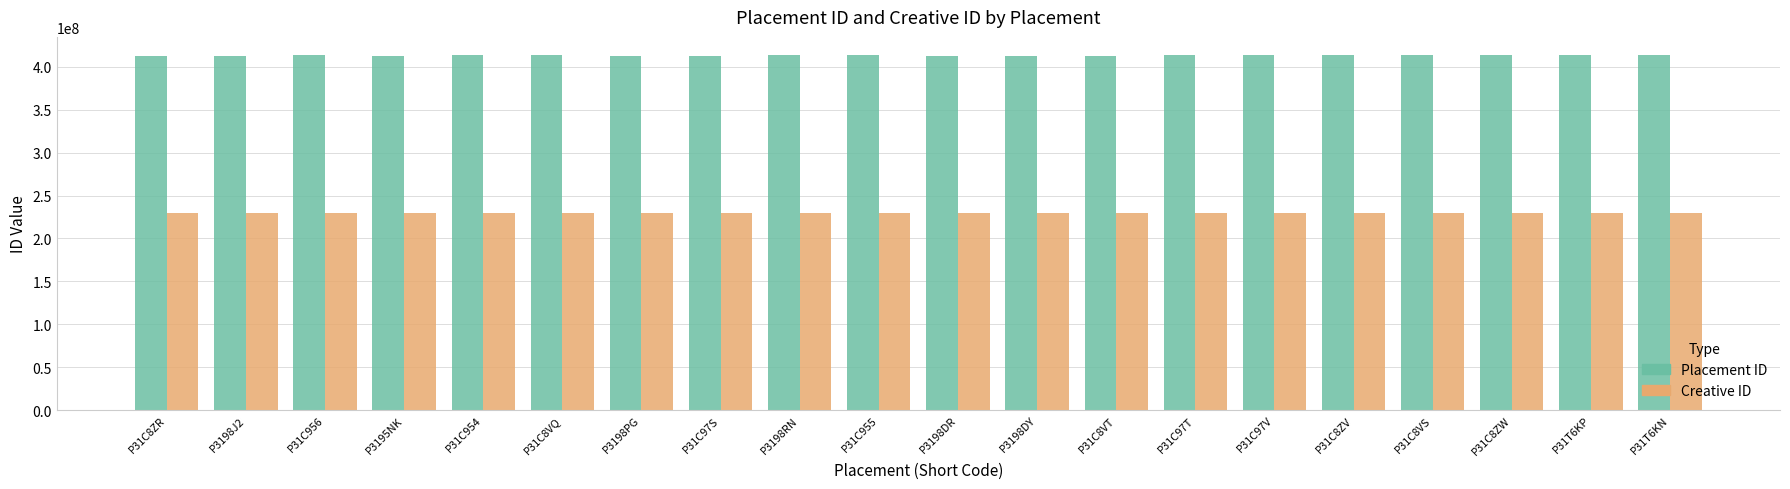

What value does the Placement ID series have at P31C8VT, to the nearest 10?

413176980